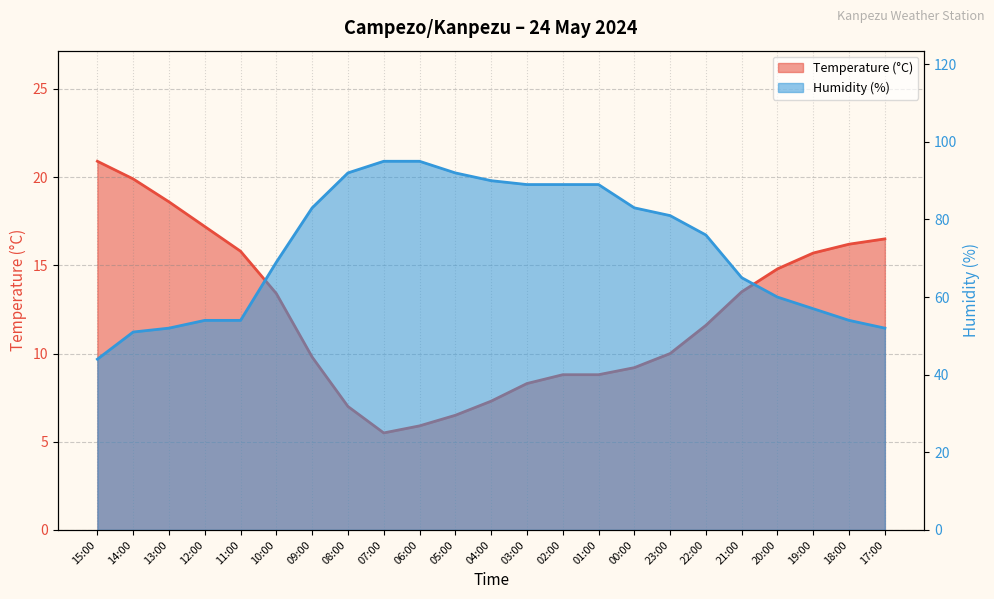

Is it true that Humidity (%) equals 65.0 at 21:00?

True